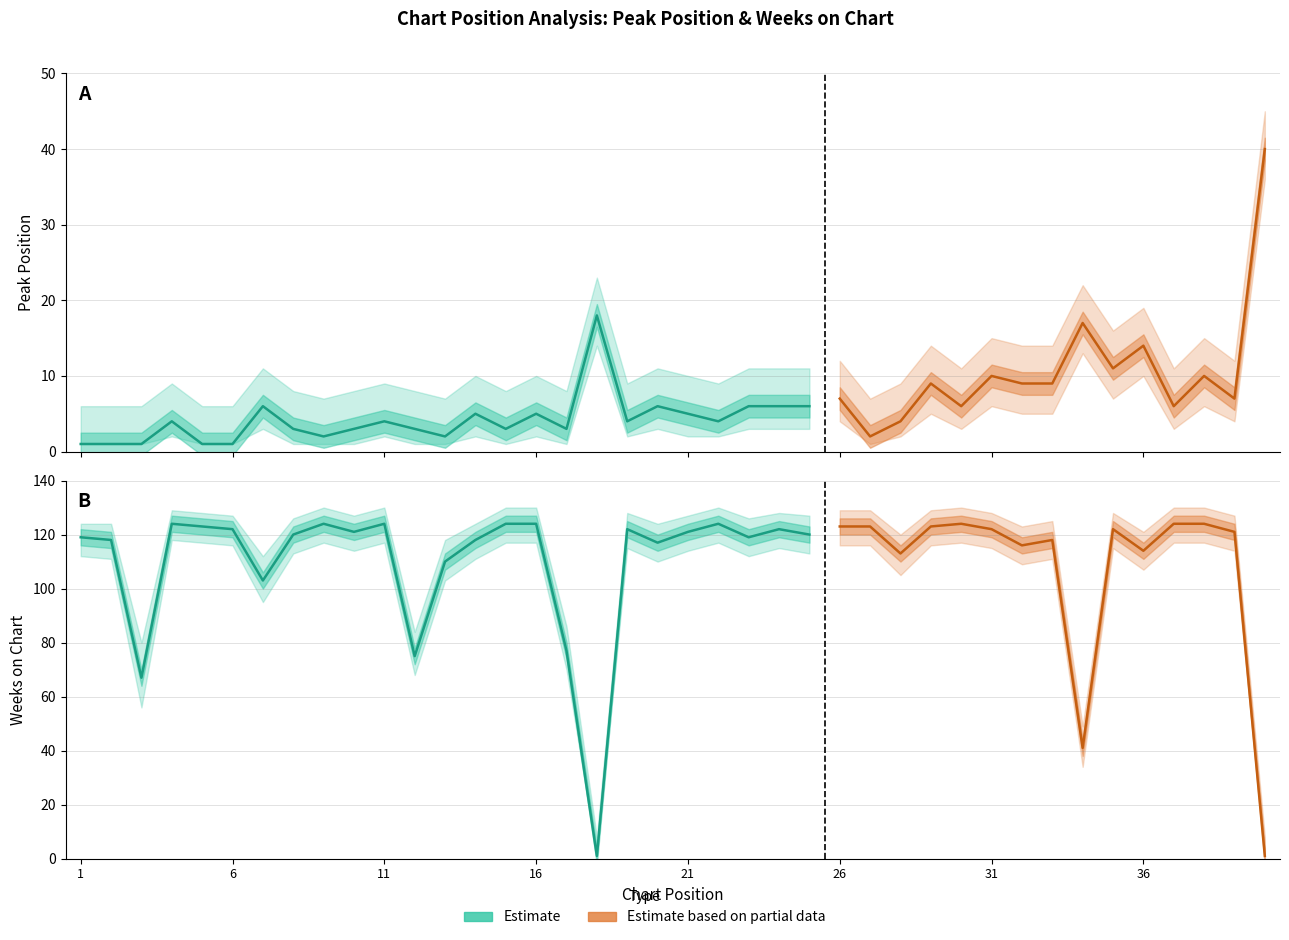

At which label is Peak Position closest to 20?

18